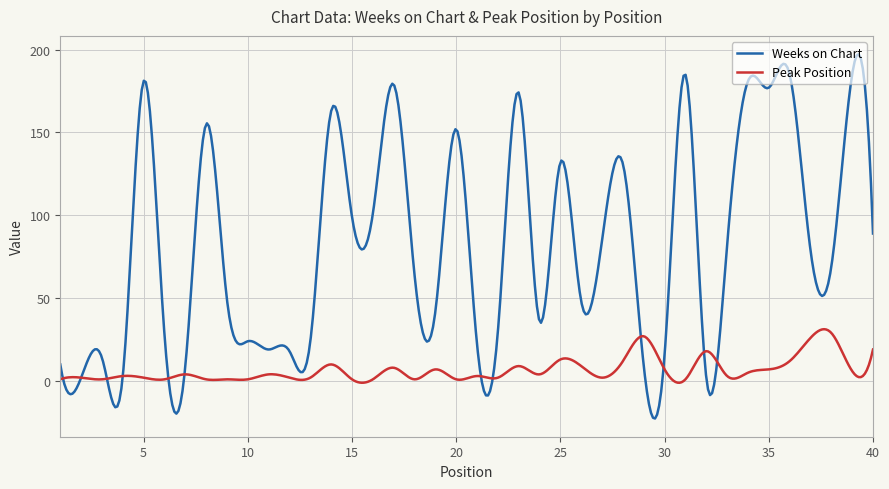

Which series has the widest spread of values?

Weeks on Chart